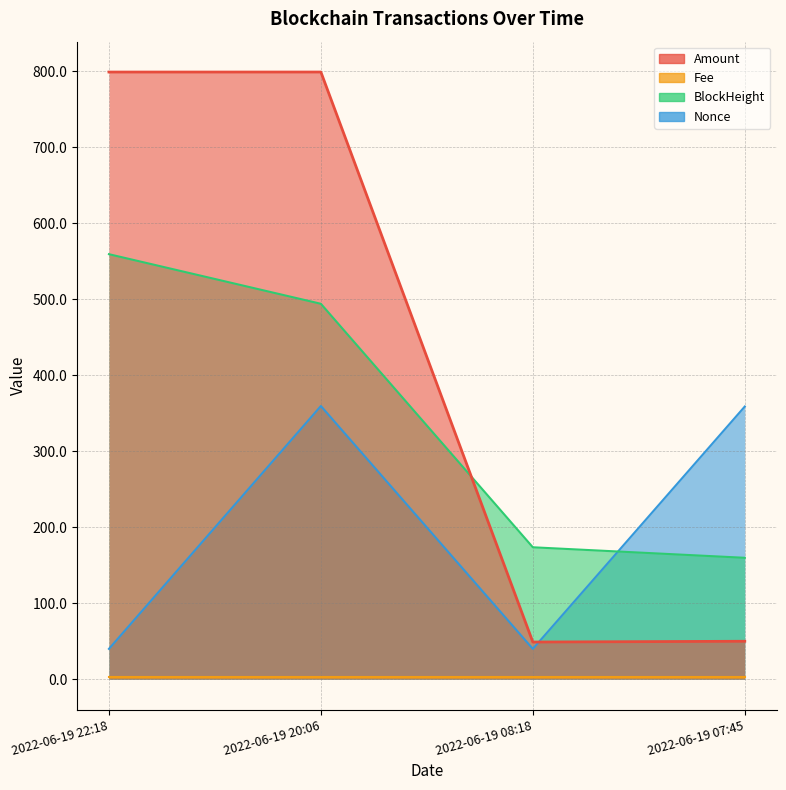

Rank the categories by Amount value from highest to lowest.

2022-06-19 20:06, 2022-06-19 22:18, 2022-06-19 07:45, 2022-06-19 08:18